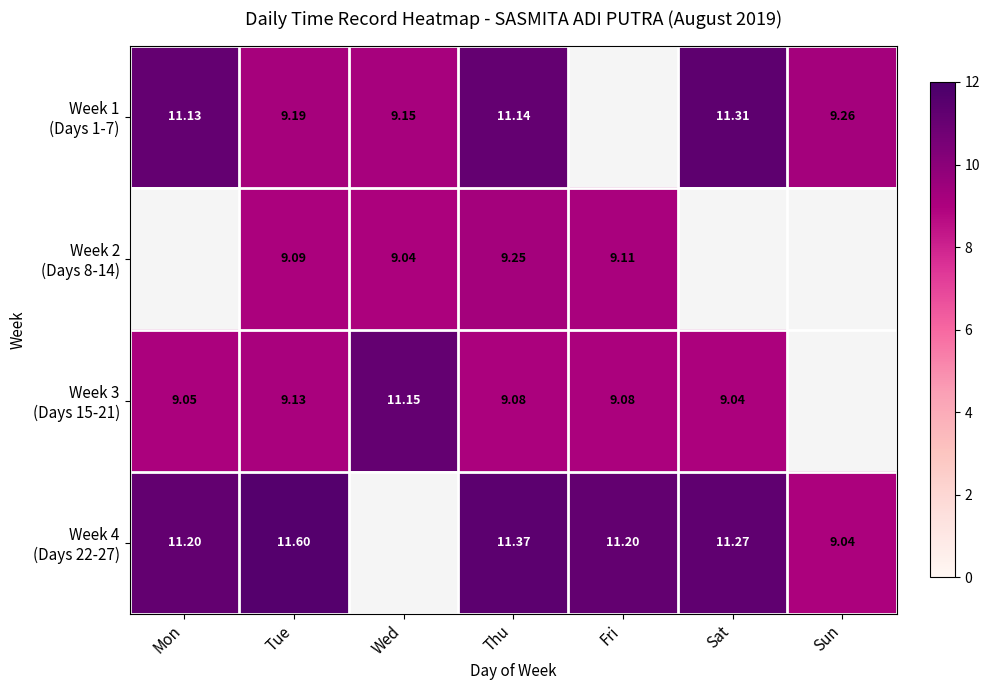

Which series changed the most between Wed and Sun?

Week 1 (Days 1-7)